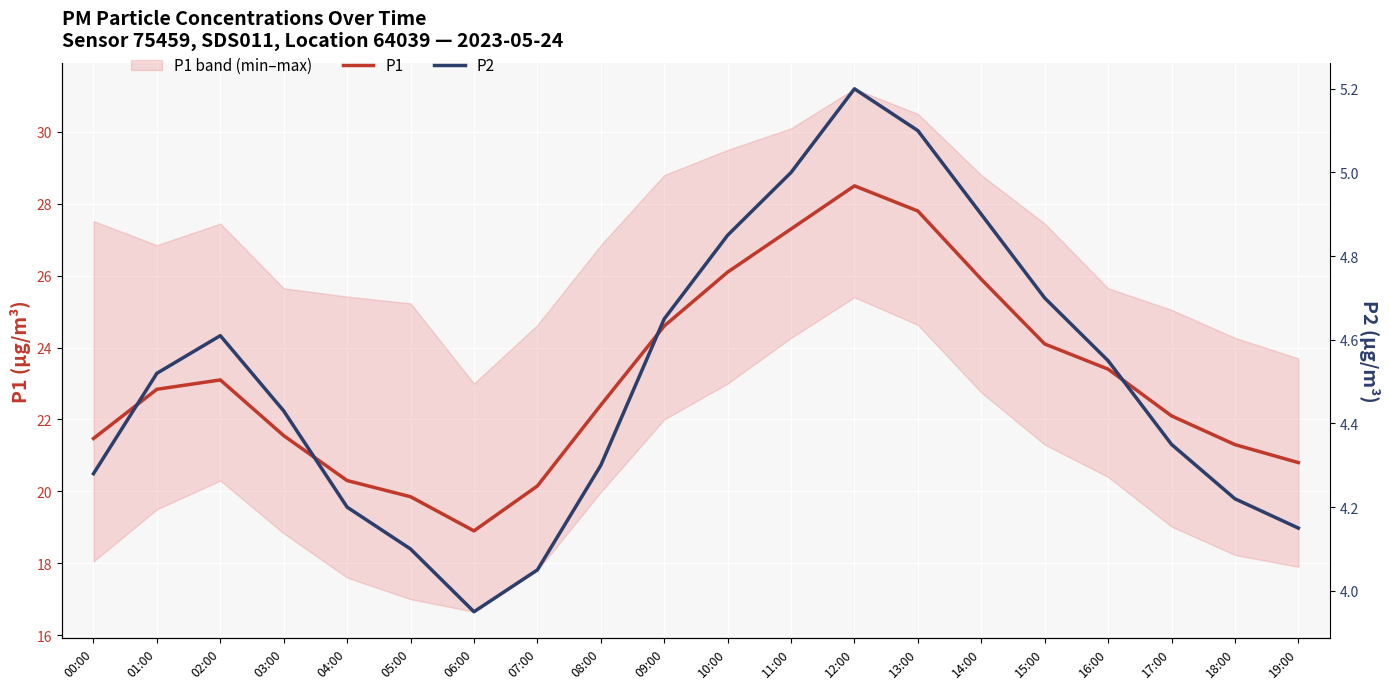

Read the P2 value at 18:00.

4.2